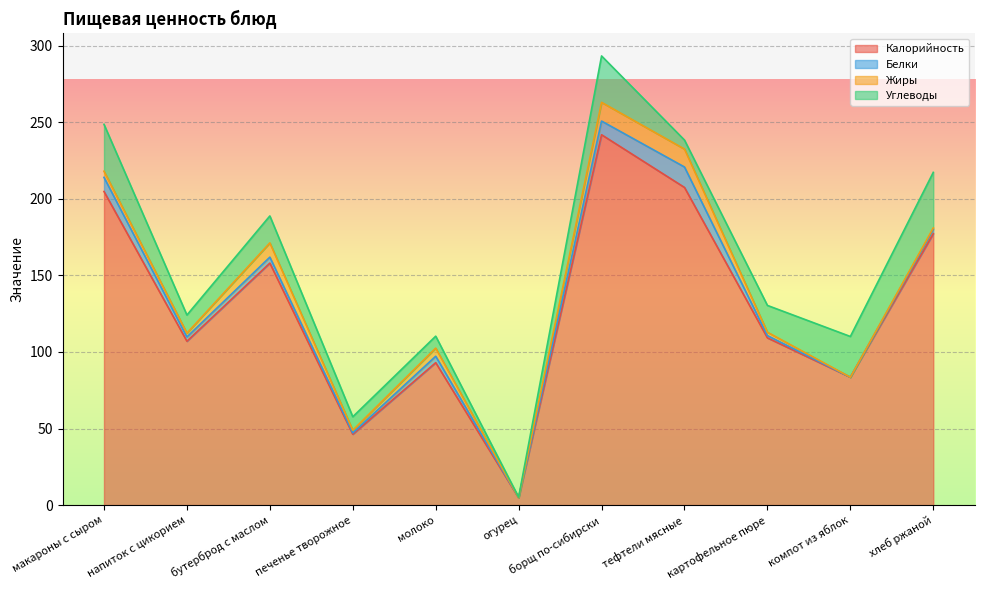

What is the sum of the Жиры values at картофельное пюре and тефтели мясные?

13.9